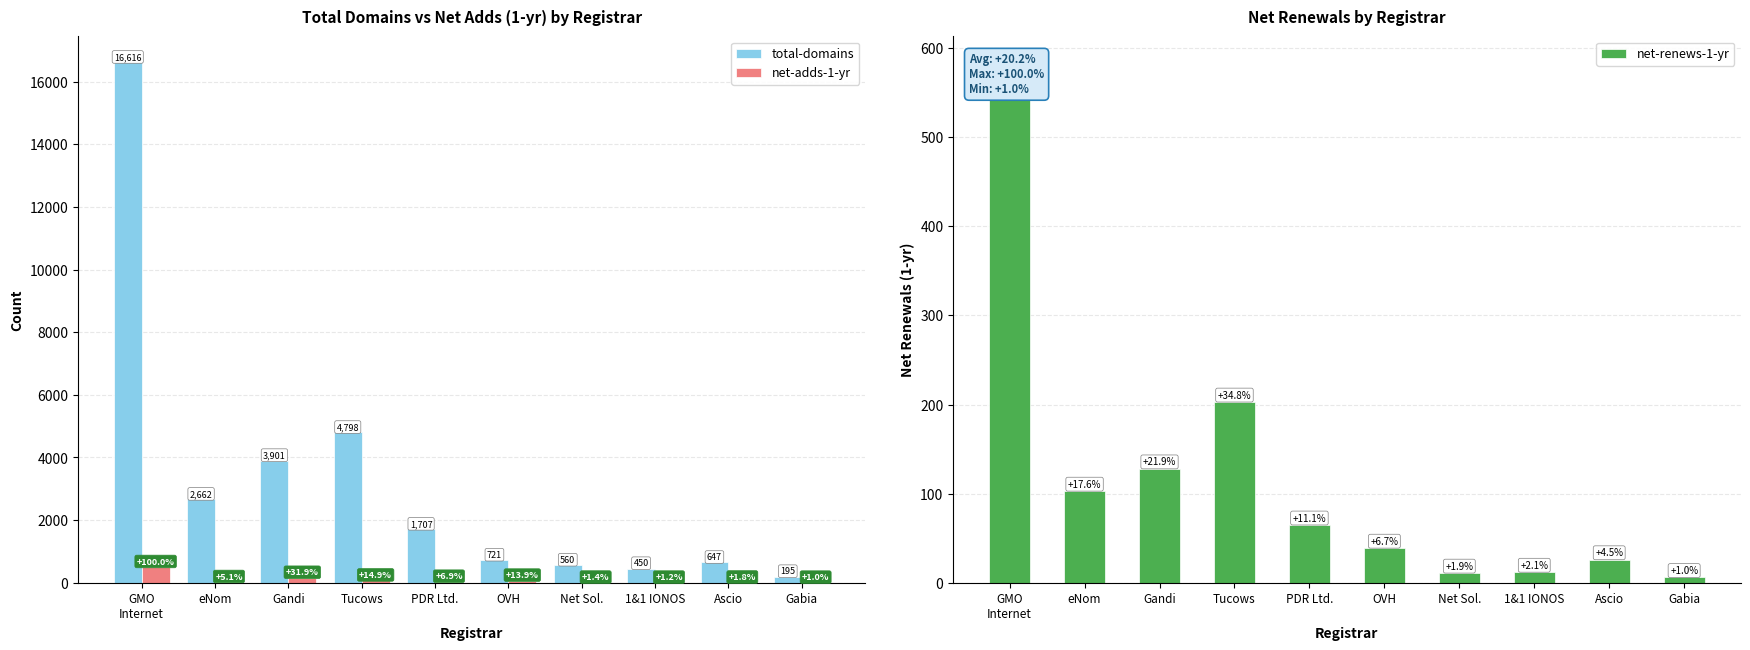

What is the difference between the maximum and second lowest values in the total-domains series?

16166